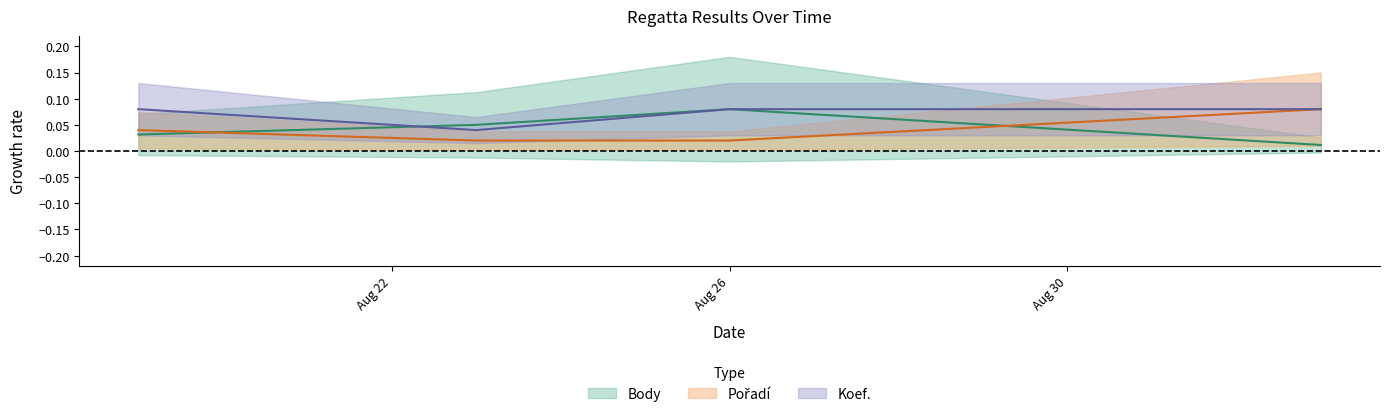

What position from the left is Aug 26?

3